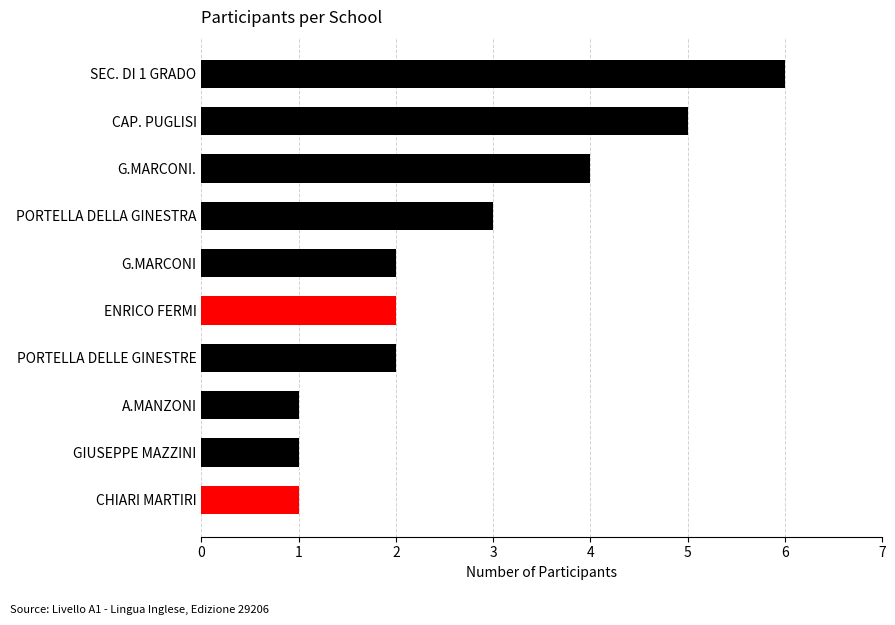

What position from the bottom is G.MARCONI?

6